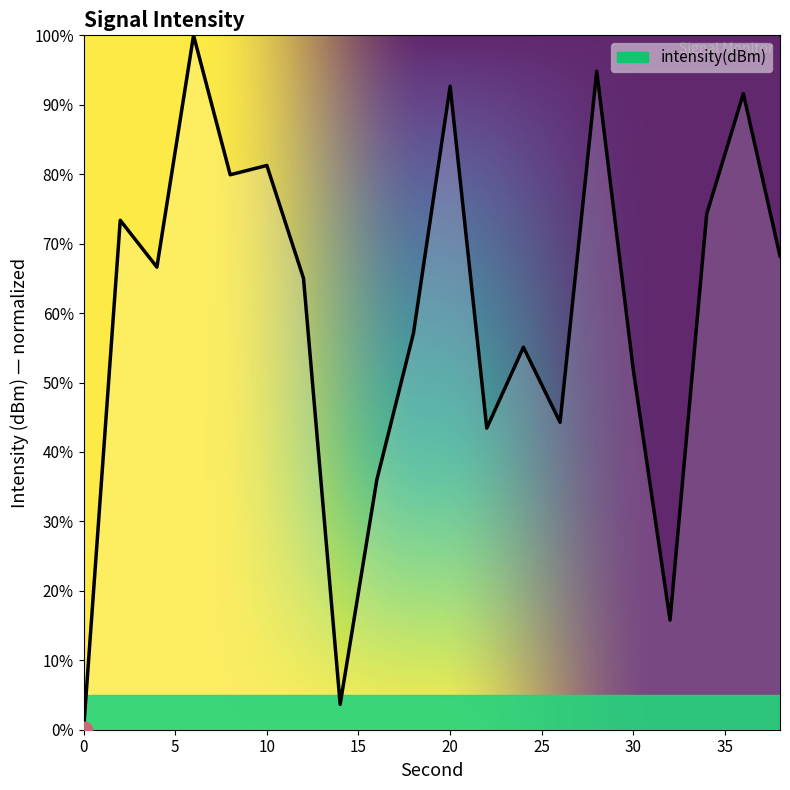

What is the greatest value displayed?

100.0